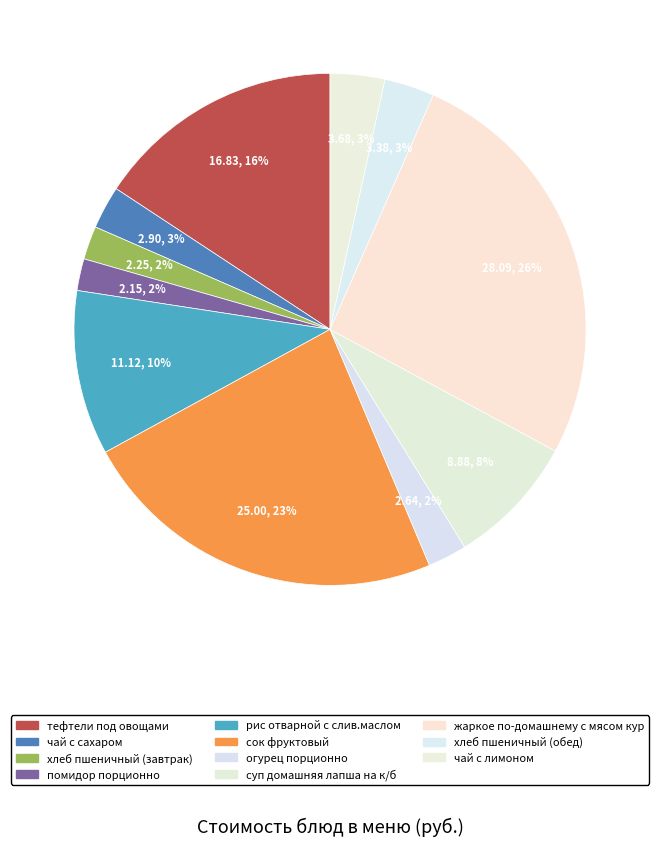

Count the number of slices in the pie.

11